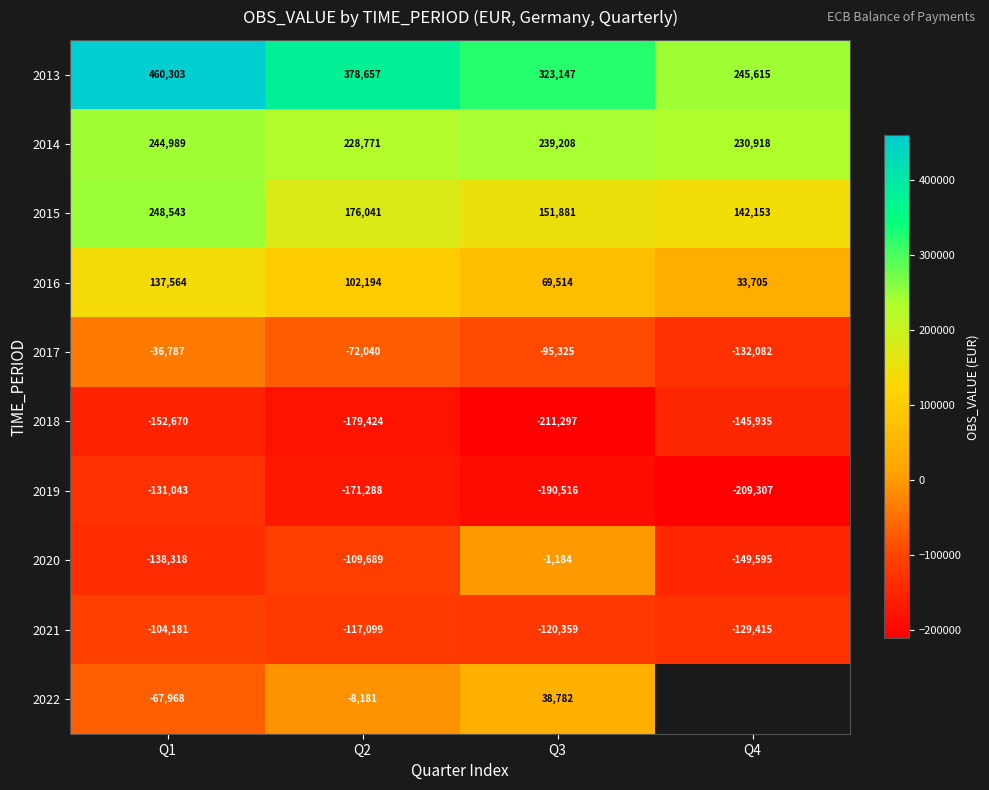

How many values in the 2021 series are below -117099?

2